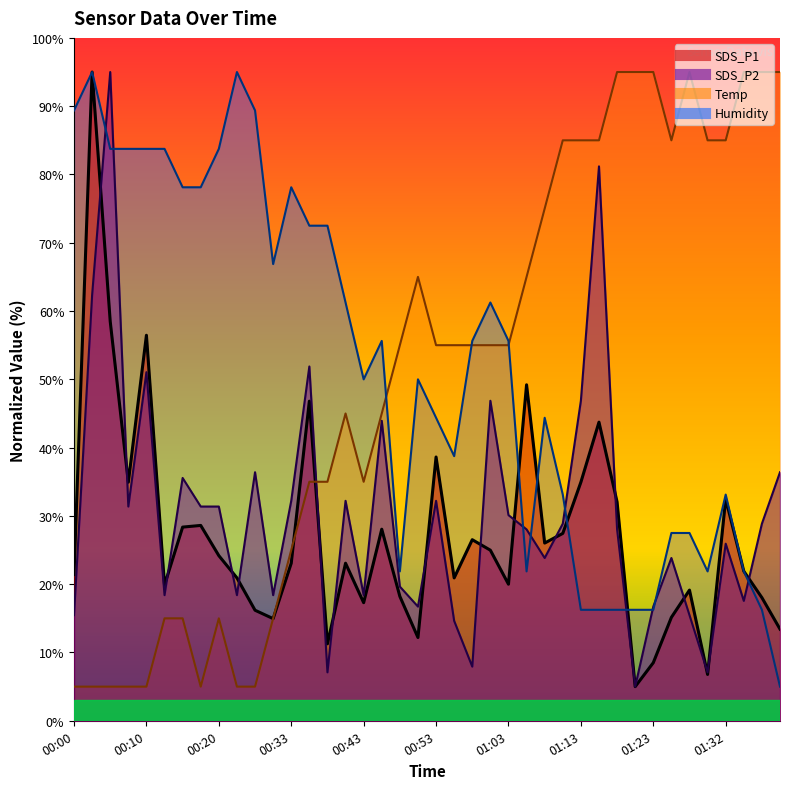

Between 00:17 and 01:13, which is larger?

01:13